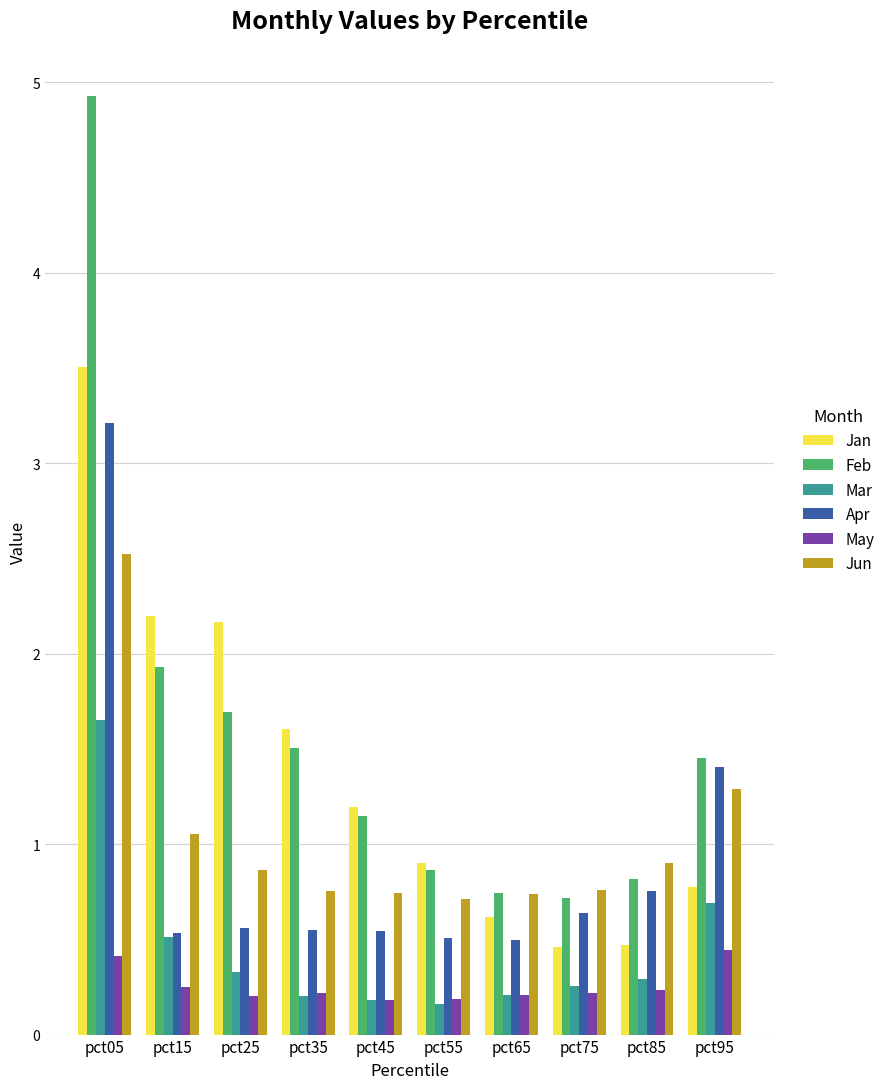

True or false: Mar has a value of 0.3 at pct25.

True